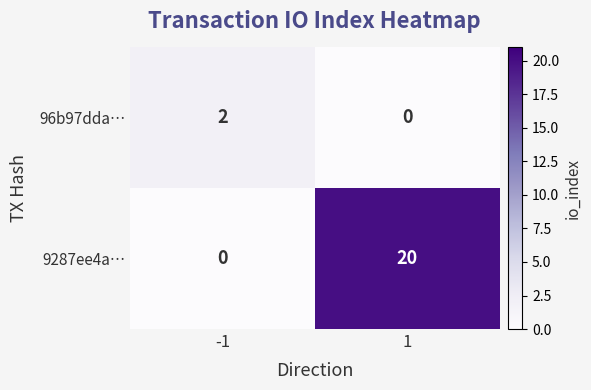

At -1, list the series in order from largest to smallest.

96b97dda…, 9287ee4a…